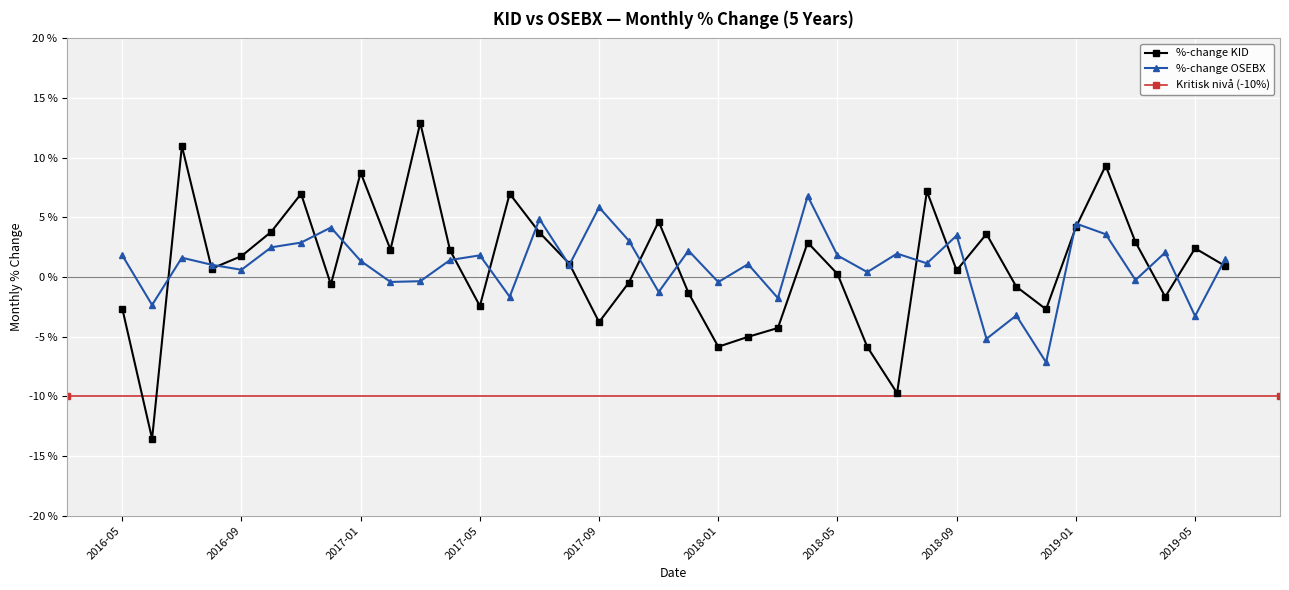

Between which two adjacent categories do %-change KID and %-change OSEBX first intersect?

2016-06 and 2016-07